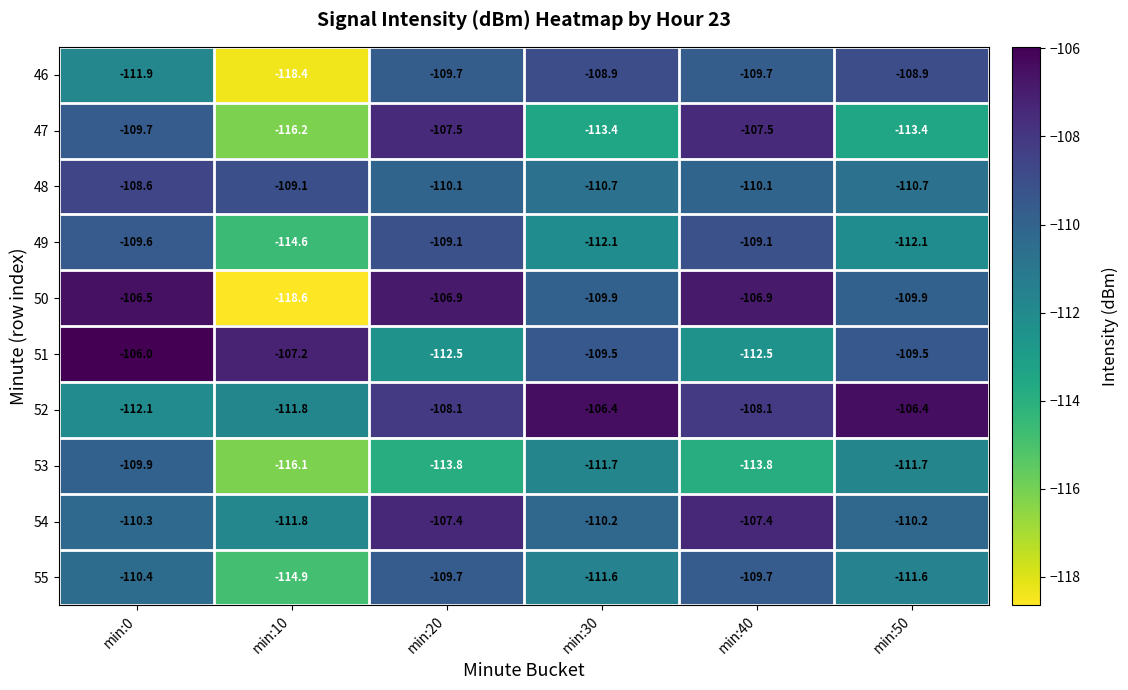

Is the value of 48 at min:40 greater than the value of 51 at min:30?

No